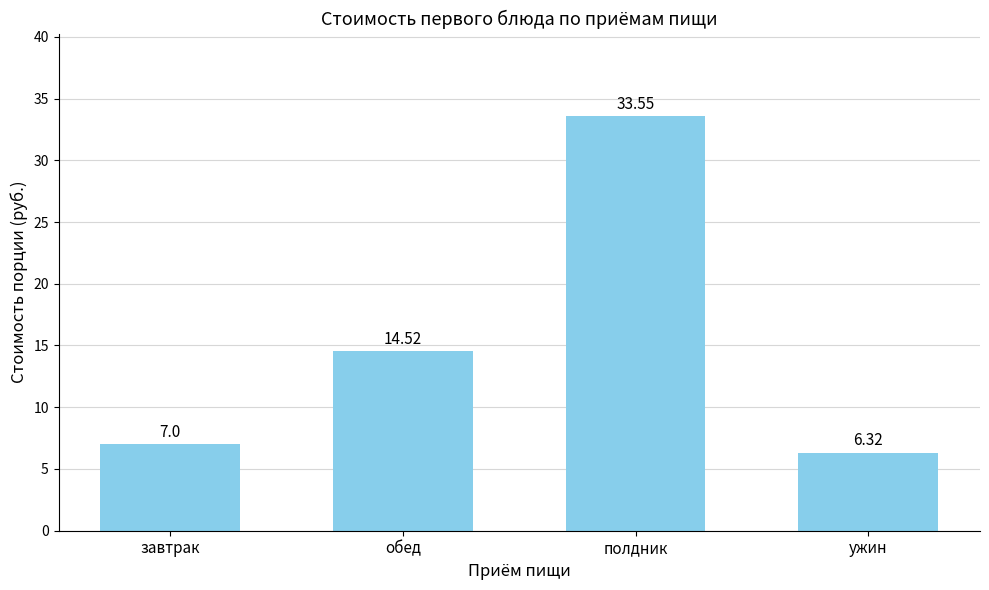

Is it true that the value at полдник is 33.5?

True